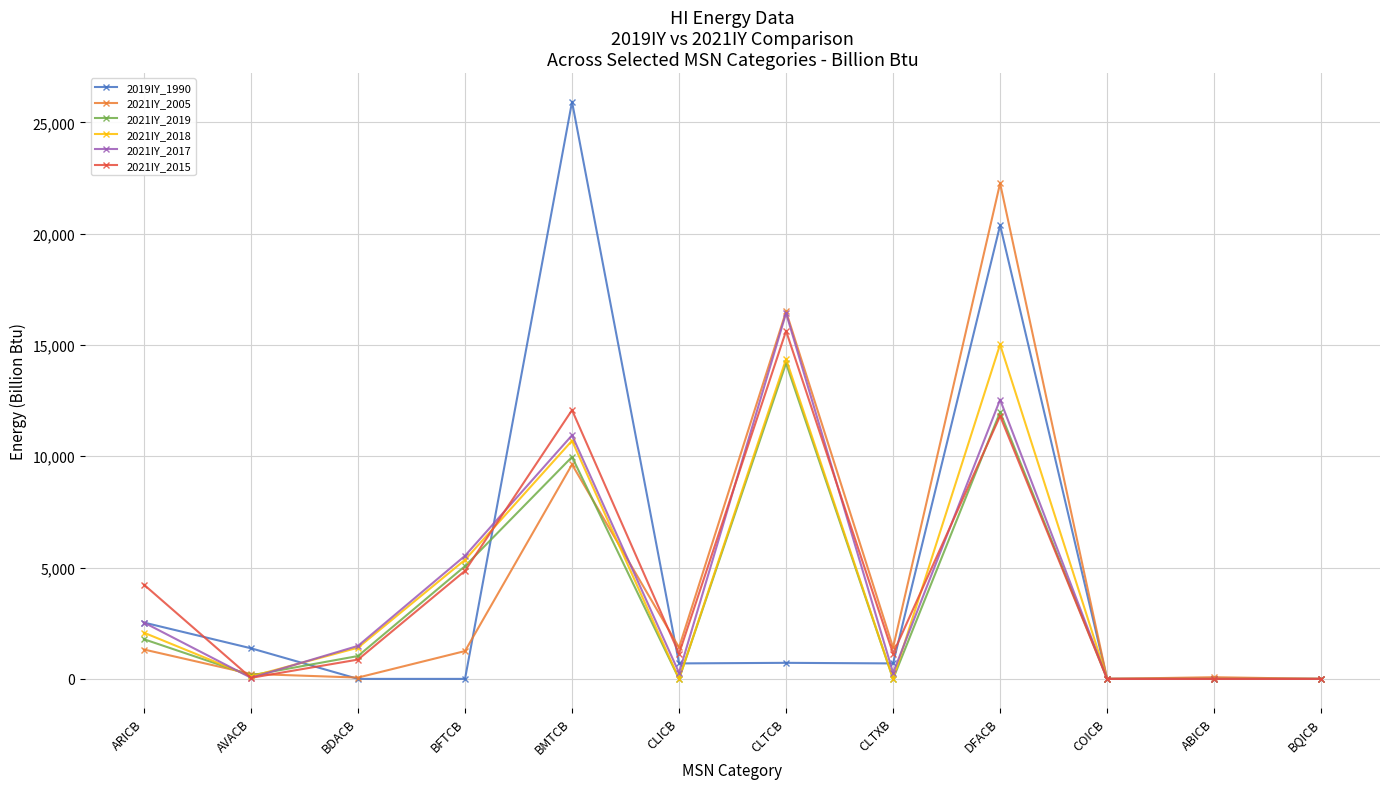

How many lines are shown in the chart?

6